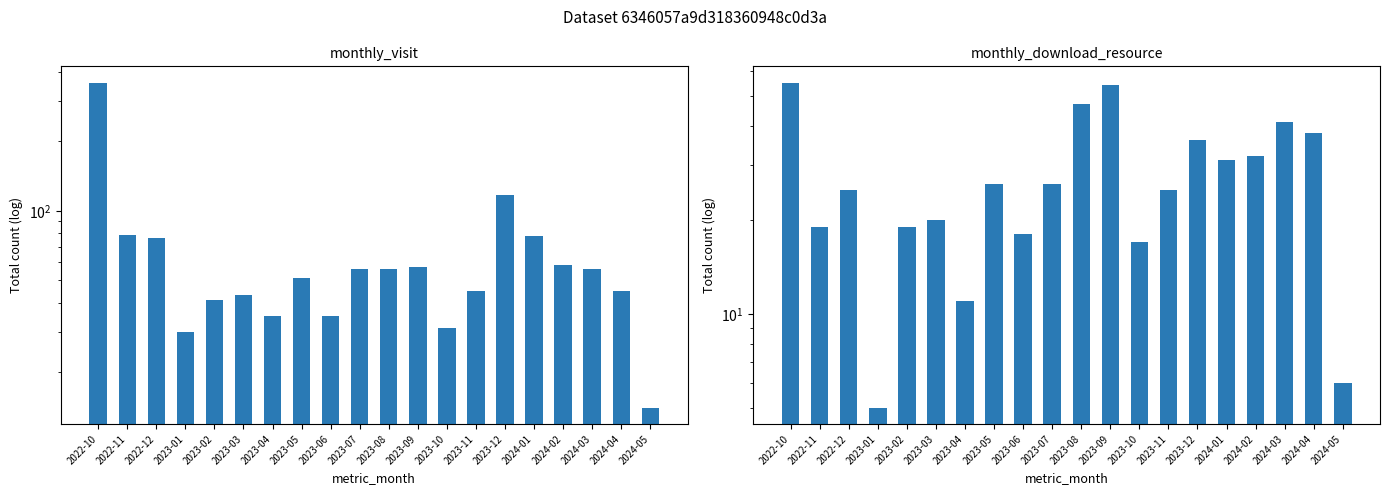

List the labels in order of monthly_visit value, largest first.

2022-10, 2023-12, 2022-11, 2024-01, 2022-12, 2024-02, 2023-09, 2023-07, 2023-08, 2024-03, 2023-05, 2023-11, 2024-04, 2023-03, 2023-02, 2023-04, 2023-06, 2023-10, 2023-01, 2024-05